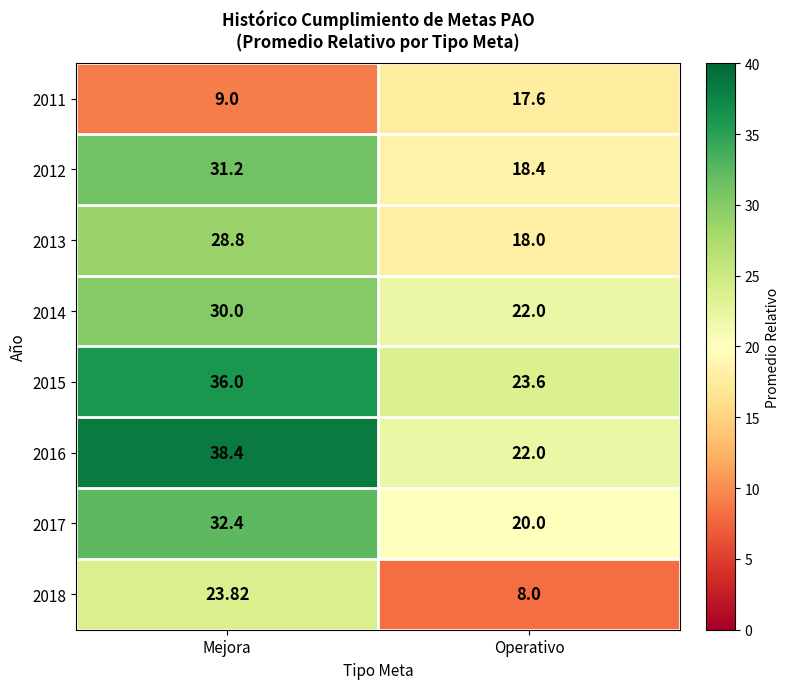

Rank the categories by 2013 value from lowest to highest.

Operativo, Mejora